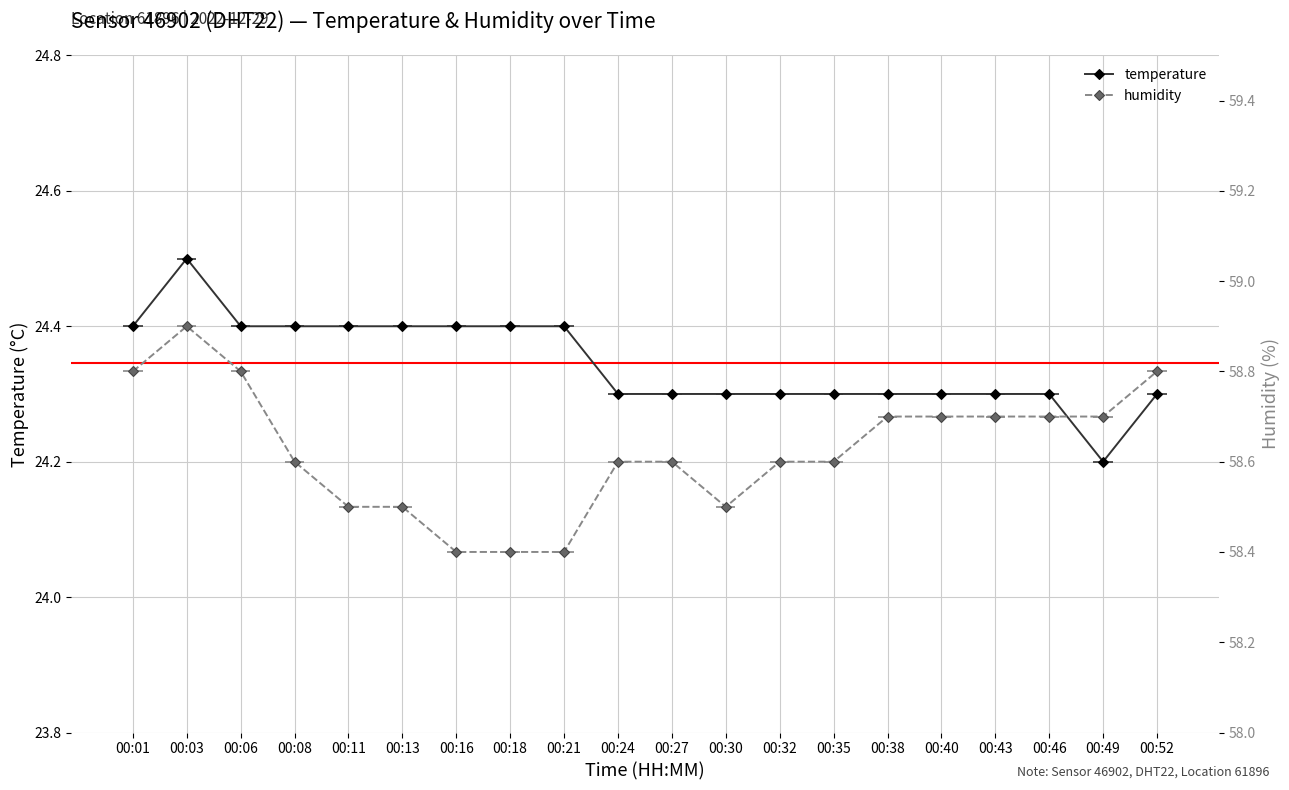

How many temperature values are between 24 and 25?

20